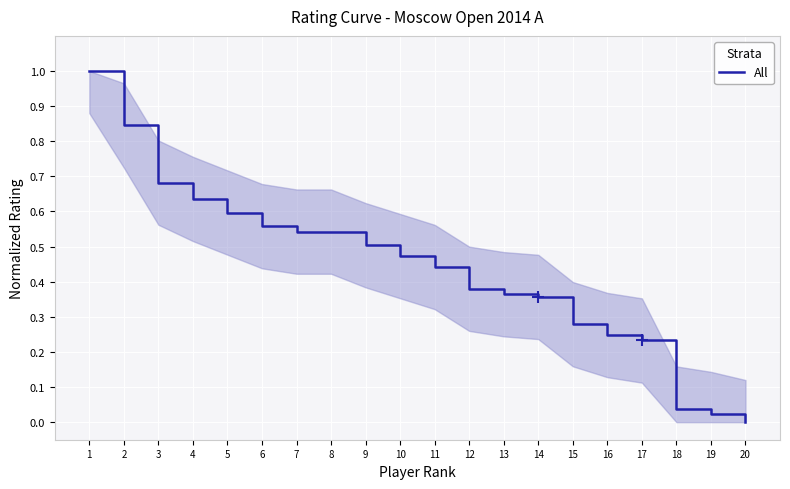

Between 4 and 8, which is larger?

4